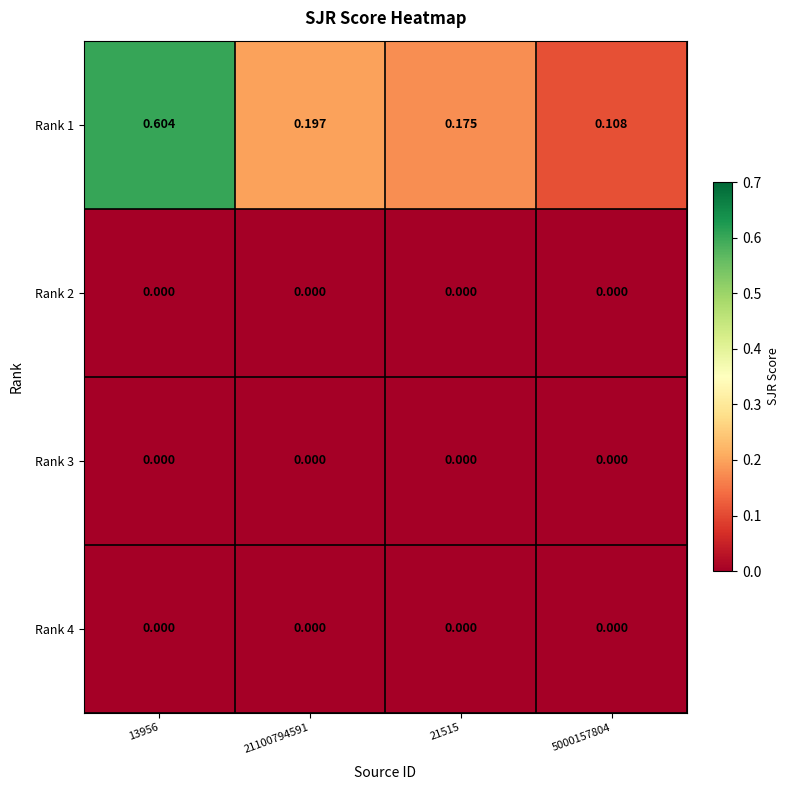

How many data points does each series have?

4